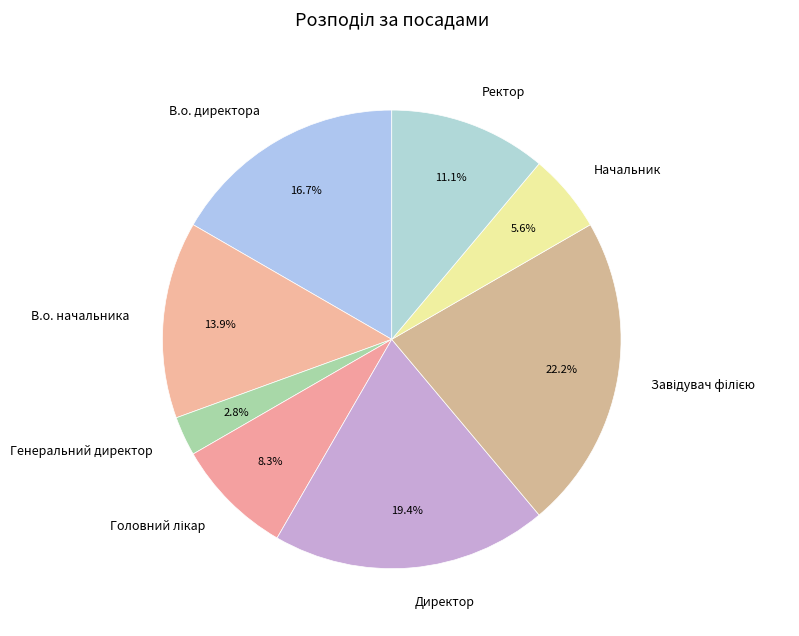

To the nearest percent, what portion does Генеральний директор represent?

3%